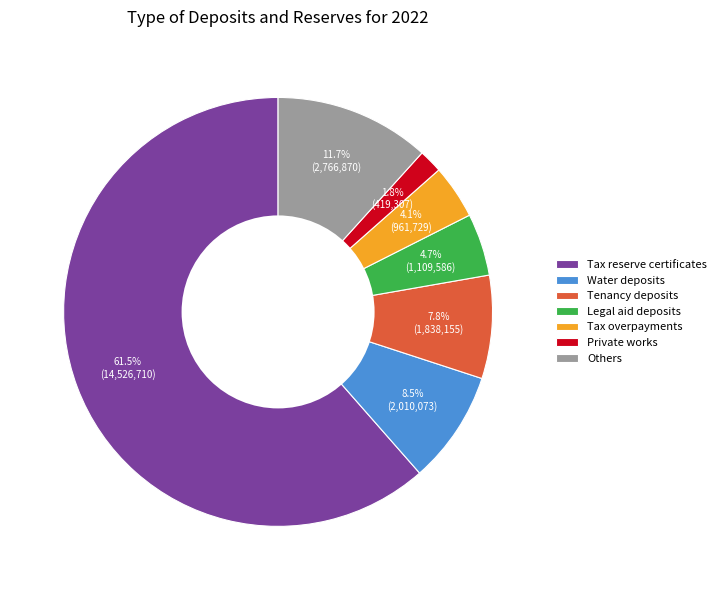

Which category accounts for the majority?

Tax reserve certificates